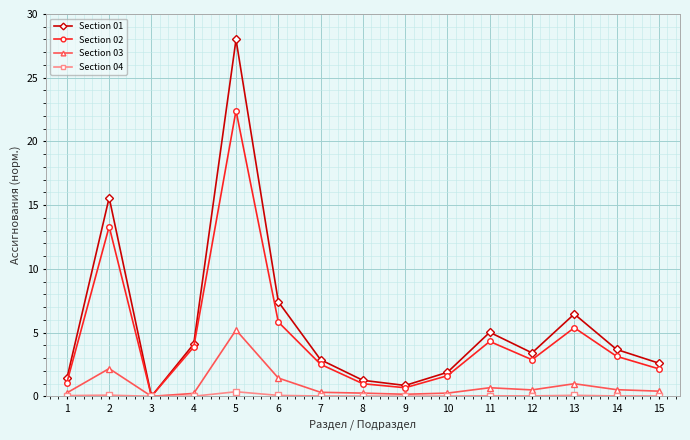

What is the difference between the maximum and minimum values in the Section 02 series?

22.4